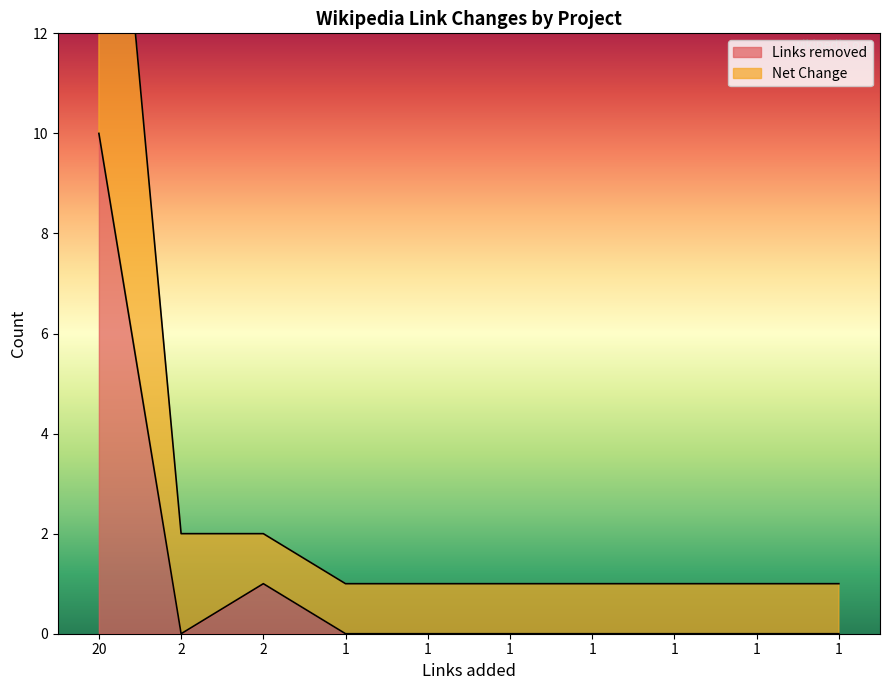

Is the value of Net Change at 2 greater than the value of Links removed at 1?

Yes